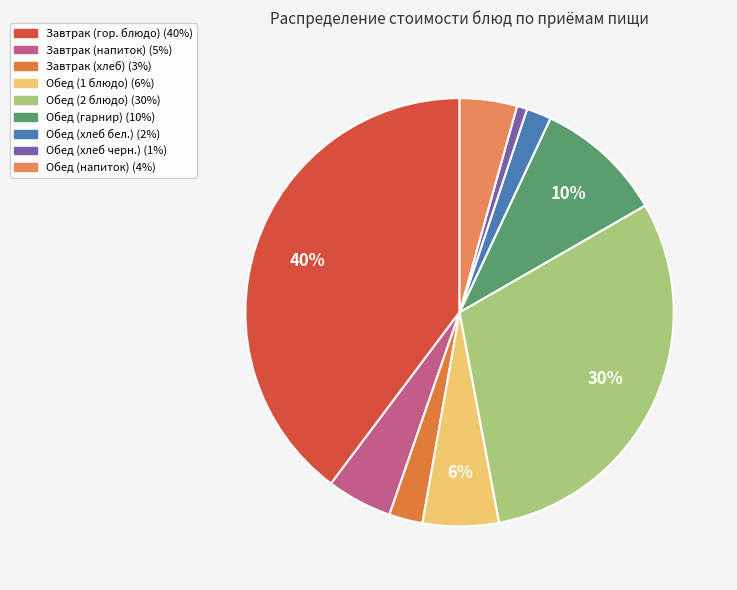

To the nearest percent, what is the average slice percentage?

11%